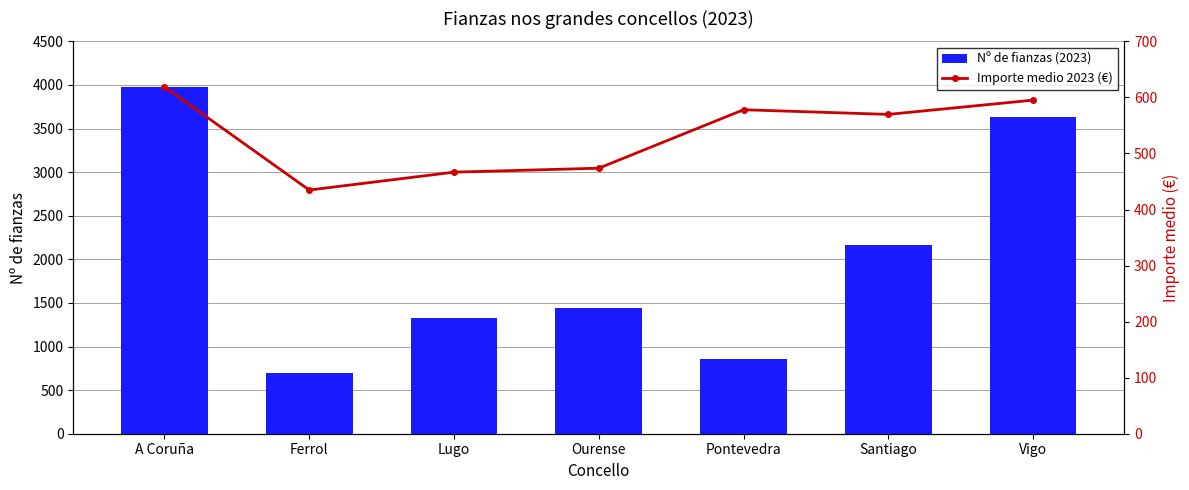

What position from the right is A Coruña?

7